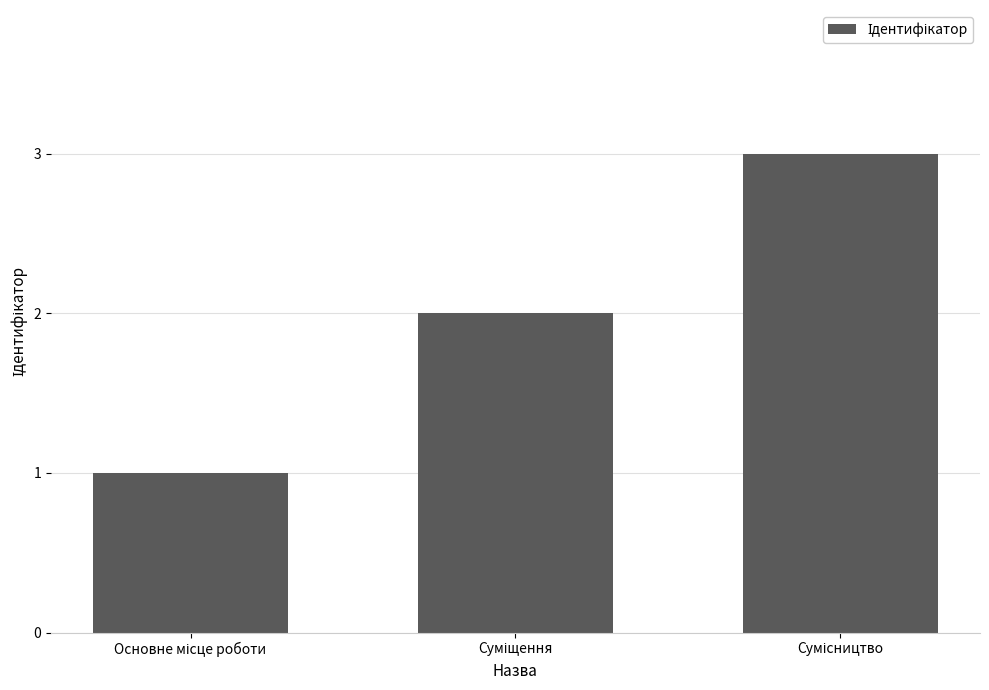

What is the sum of all values?

6